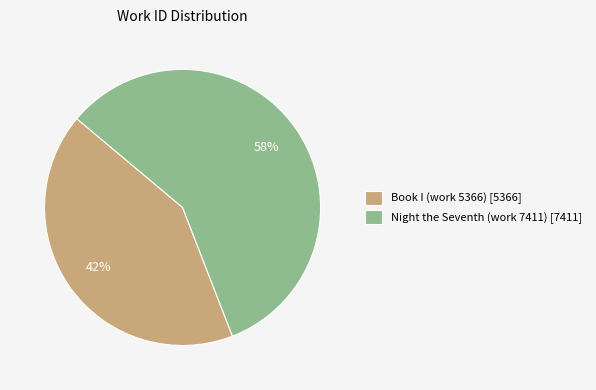

Which category has the biggest portion of the pie?

Night the Seventh (work 7411)